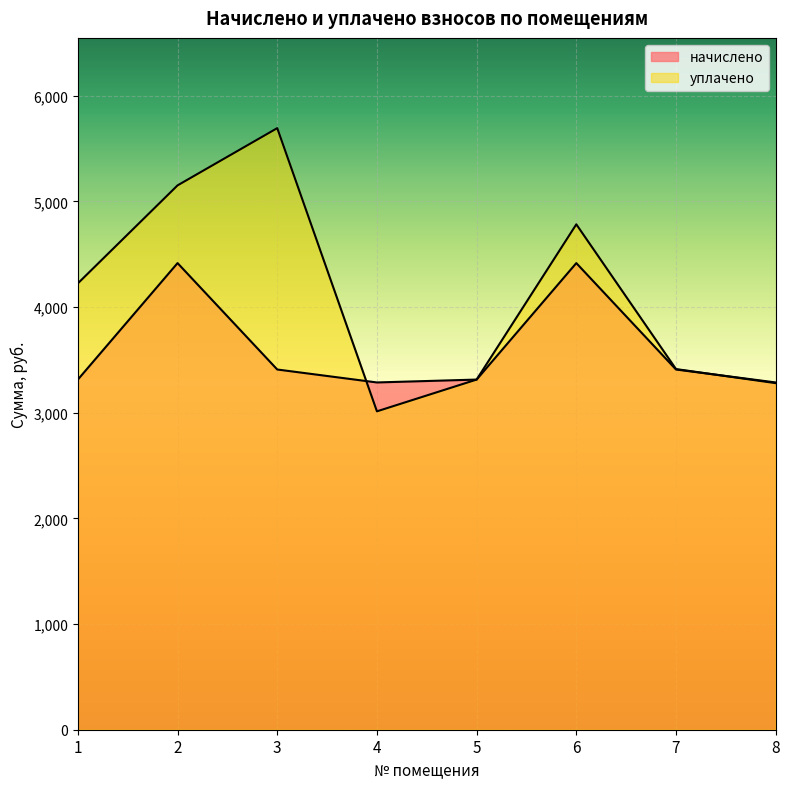

Read the уплачено value at 6.

4782.7